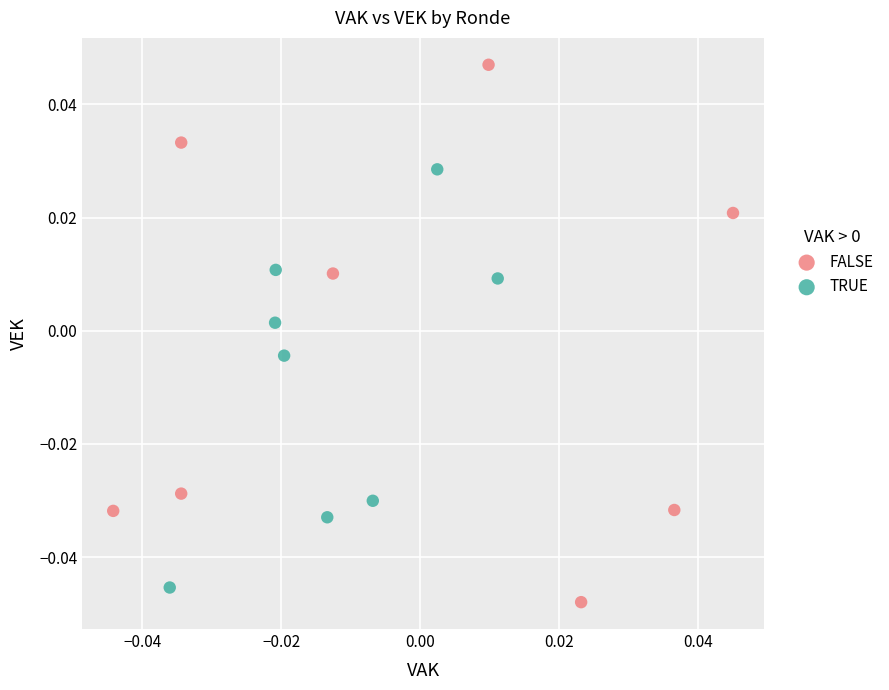

Which series reaches the maximum Y coordinate?

FALSE